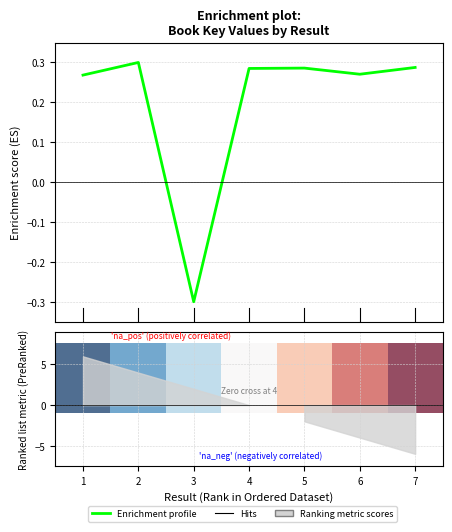

True or false: there are more than 2 points higher than both neighbors.

False